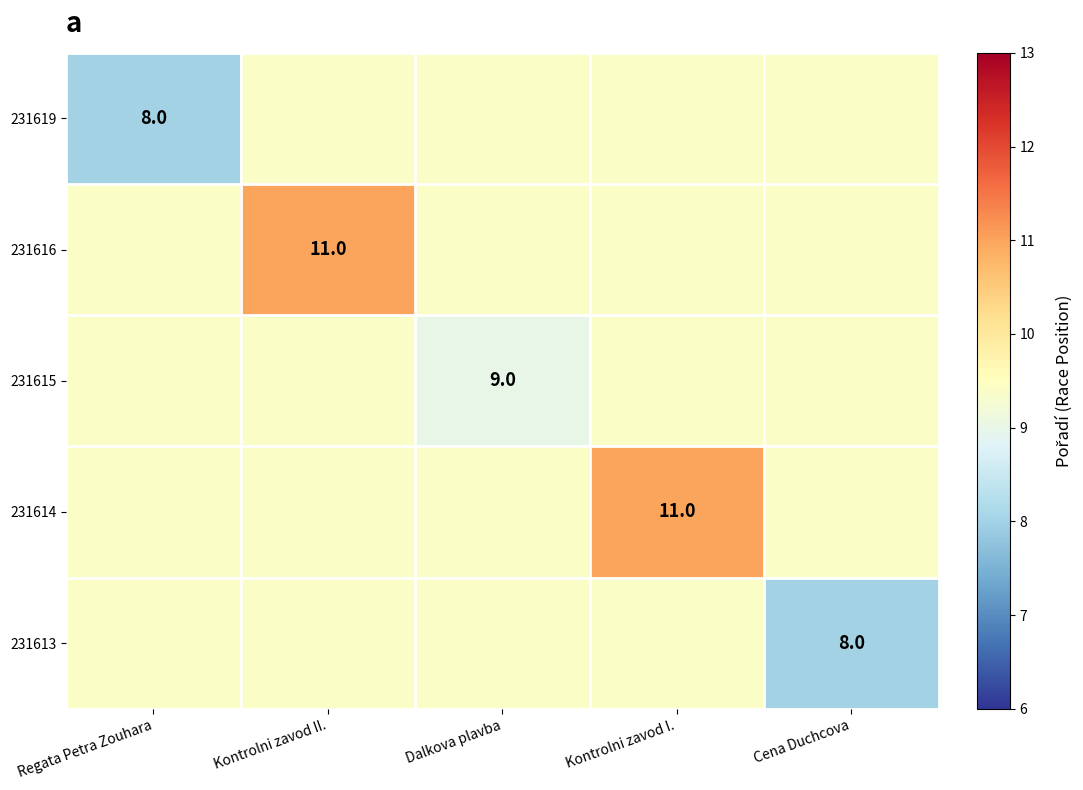

How many data points does each series have?

5